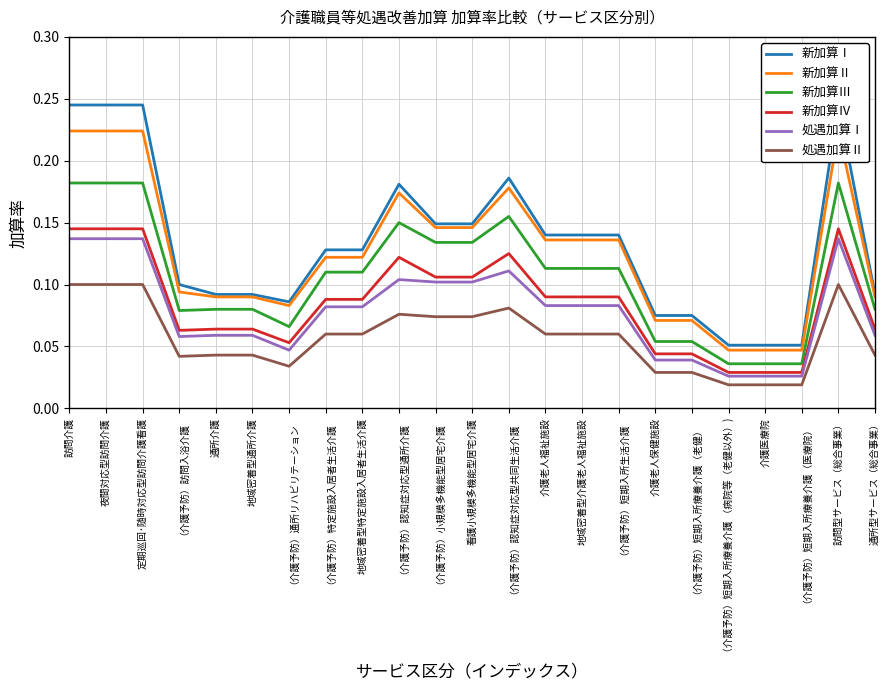

True or false: 新加算Ⅳ has a value of 0.0 at （介護予防）短期入所療養介護 （病院等（老健以外）).

False